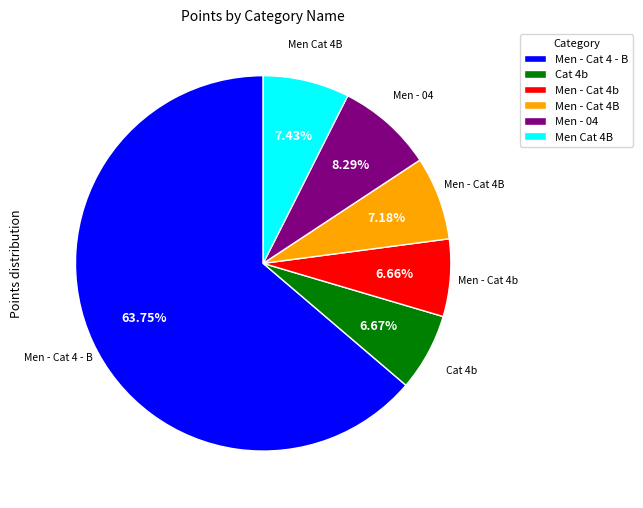

To the nearest percent, what is the combined percentage of Men - Cat 4b and Men - Cat 4B?

14%